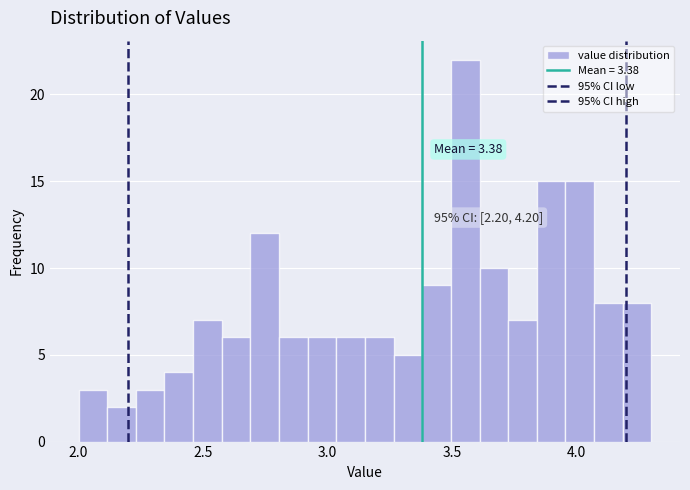

Around what value on the x-axis is the tallest bar? Give the approximate position of its centre, as read against the axis.

3.55